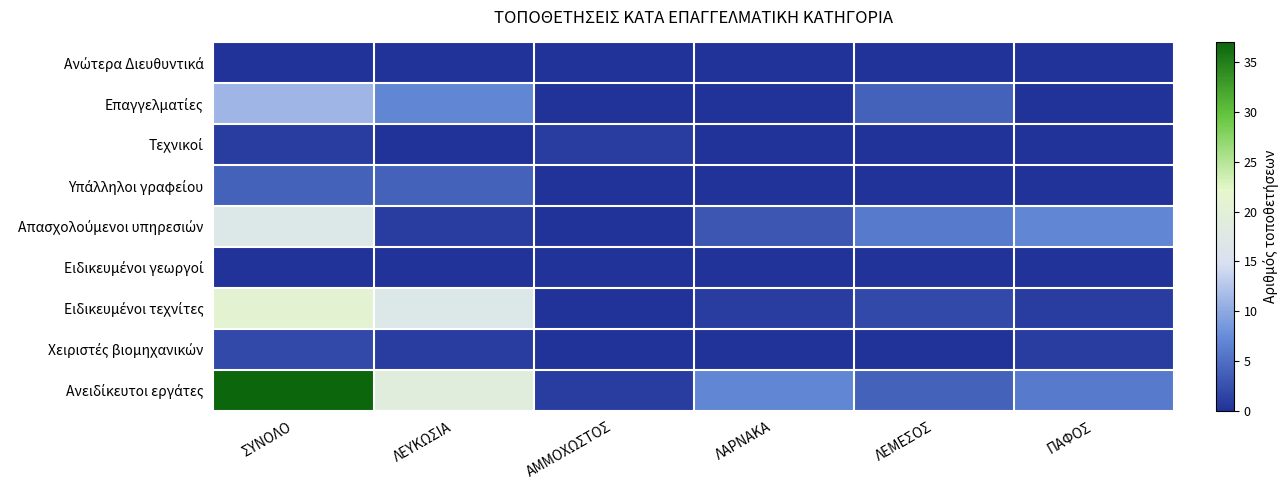

Which series has the largest range (max minus min)?

Ανειδίκευτοι εργάτες